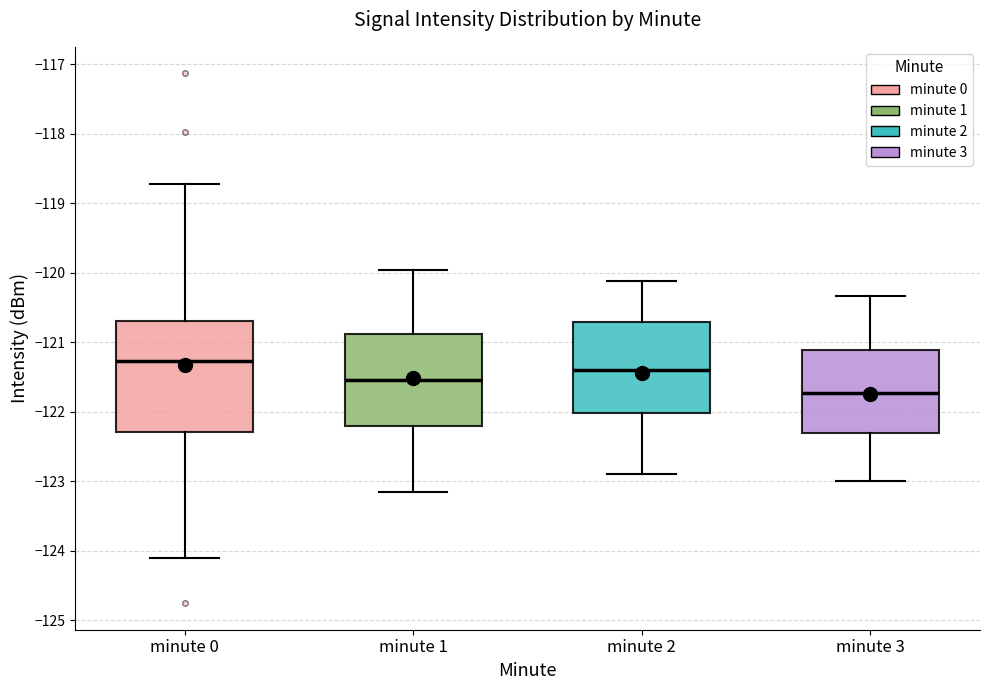

Where is the upper edge of the box for minute 2 on the y-axis? The values are not printed on the chart, so give them approximately, as read against the axis.

-120.7